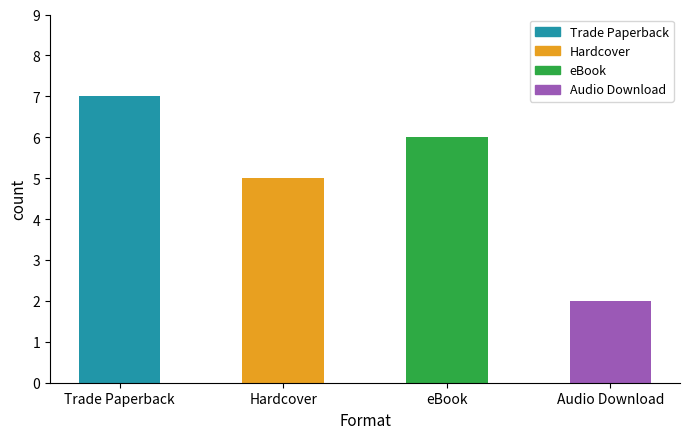

The value at Trade Paperback is 9. True or false?

False